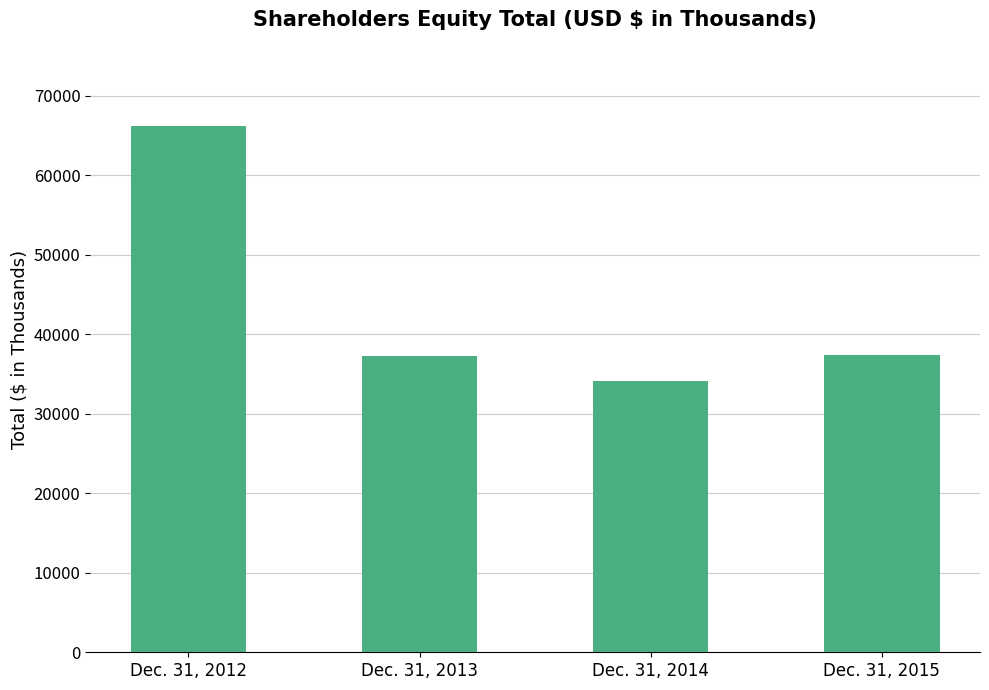

List the labels in order of value, smallest first.

Dec. 31, 2014, Dec. 31, 2013, Dec. 31, 2015, Dec. 31, 2012